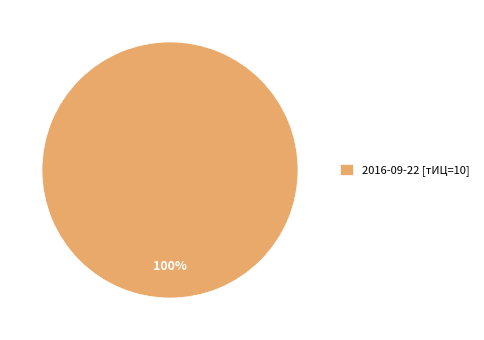

What percentage is the 2016-09-22 [тИЦ=10] slice, to the nearest percent?

100%